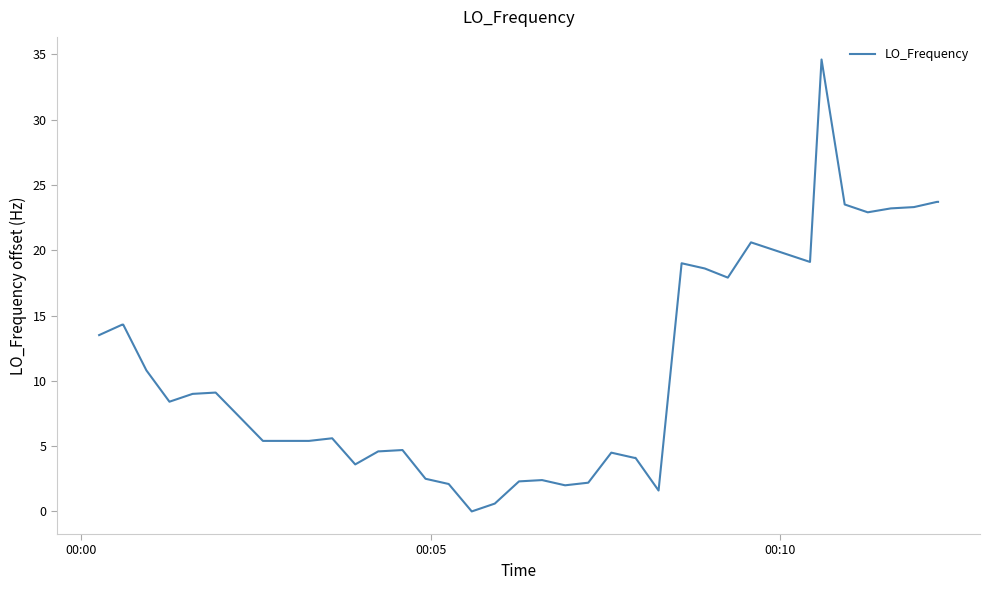

Does the chart display data point markers on the line(s)?

No